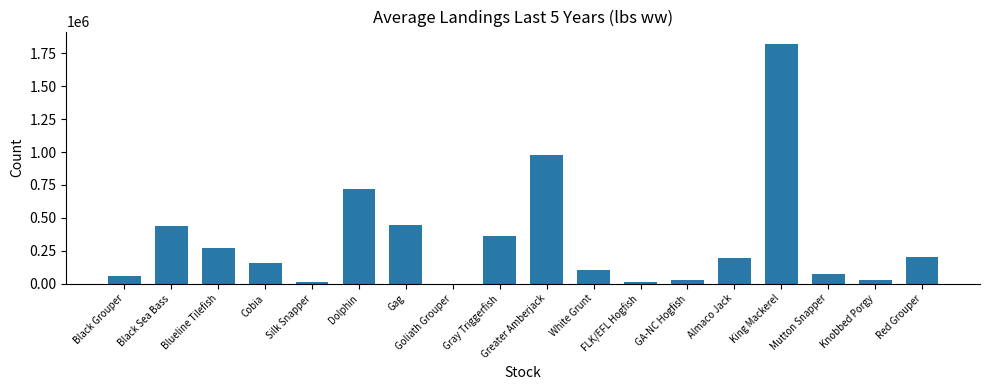

What is the ratio of the value at King Mackerel to the value at Silk Snapper?

194.5